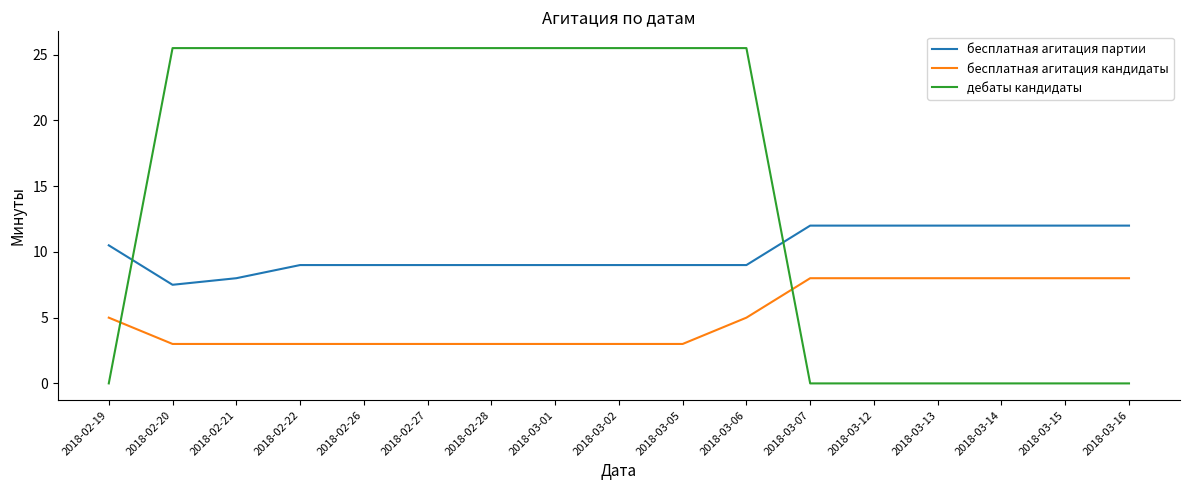

What is the sum of the бесплатная агитация кандидаты values at 2018-02-20 and 2018-02-26?

6.0